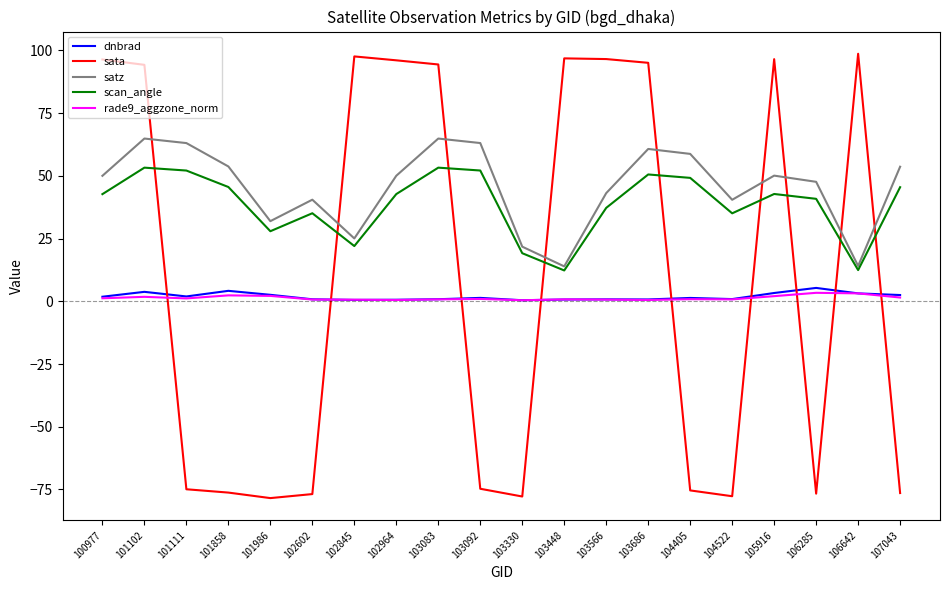

True or false: satz has a value of 99.2 at 101111.

False